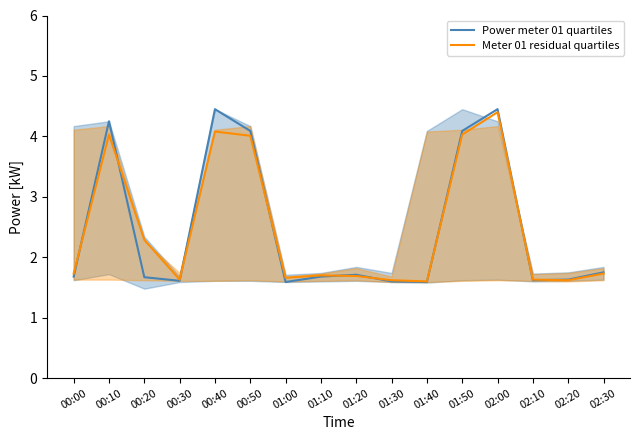

True or false: Meter 01 residual quartiles has more than 0 points higher than both neighbors.

True